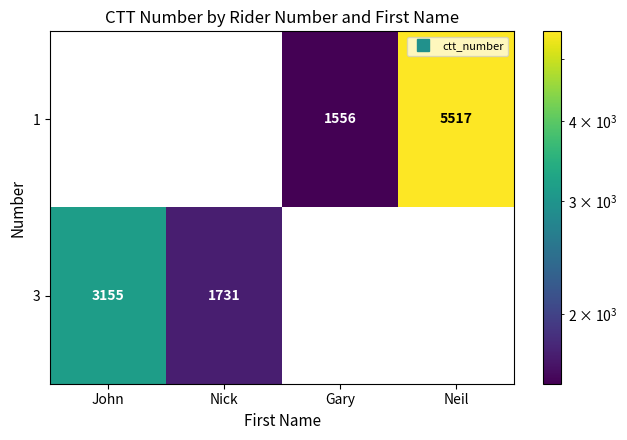

At which label is 1 closest to 2758?

Gary